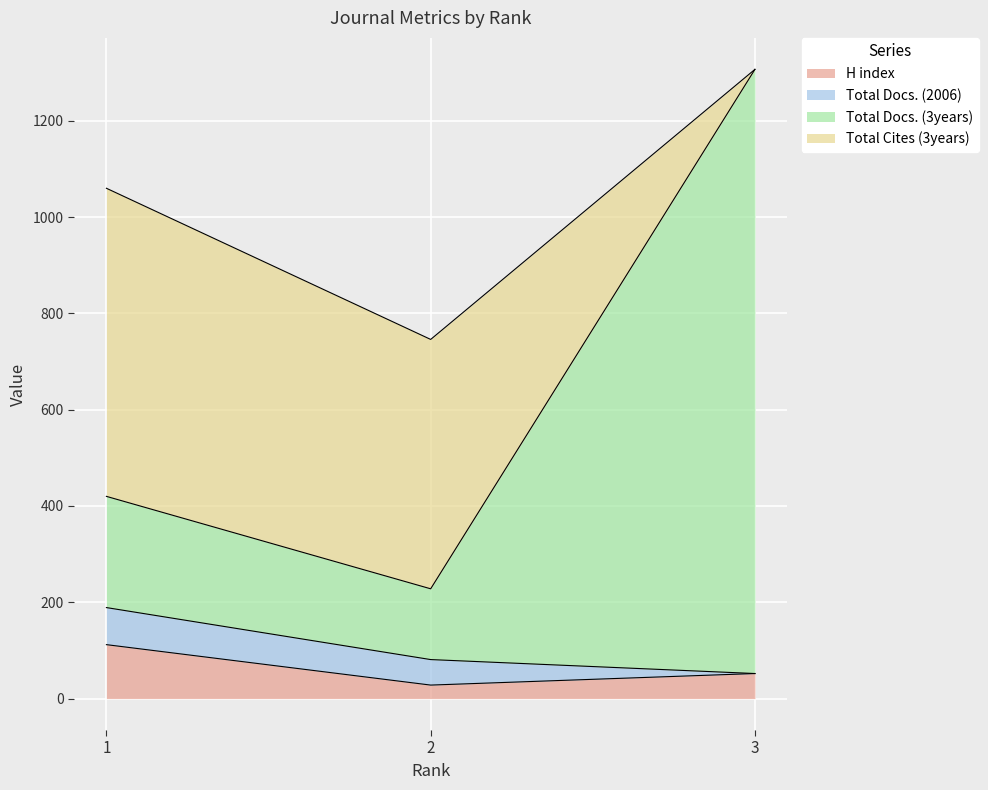

At which label does H index reach its minimum?

2